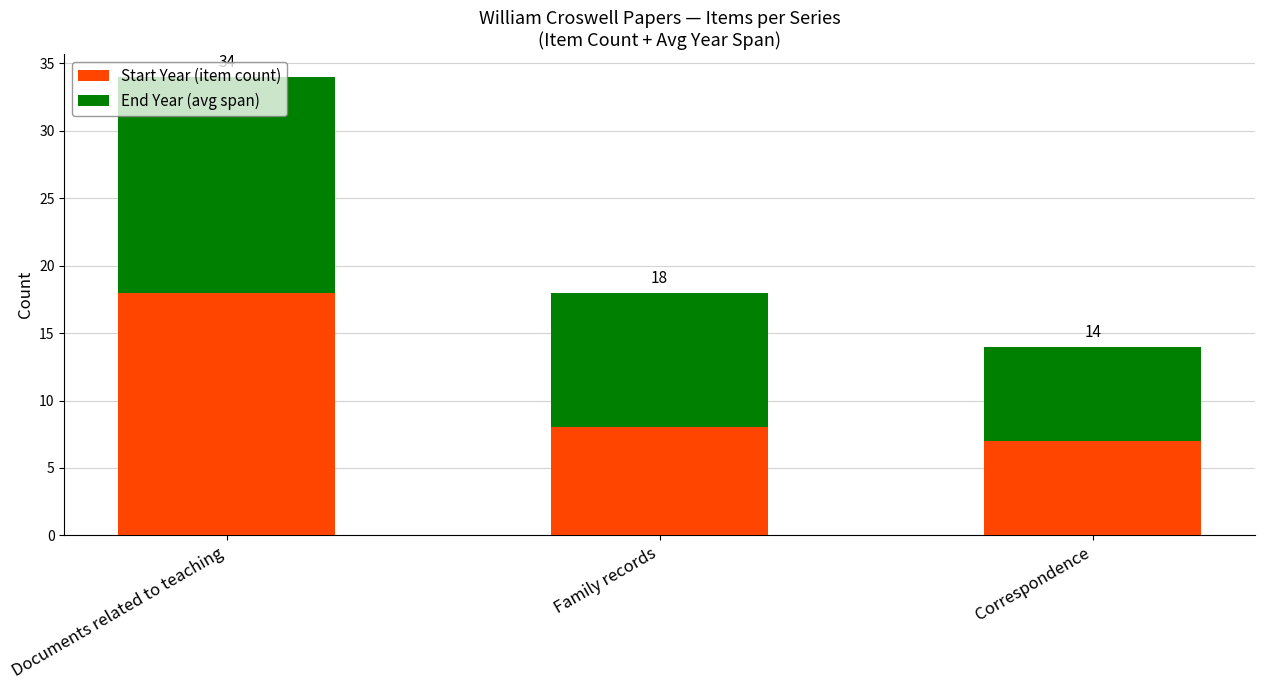

Rank the series at Family records from highest to lowest value.

End Year (avg span), Start Year (item count)